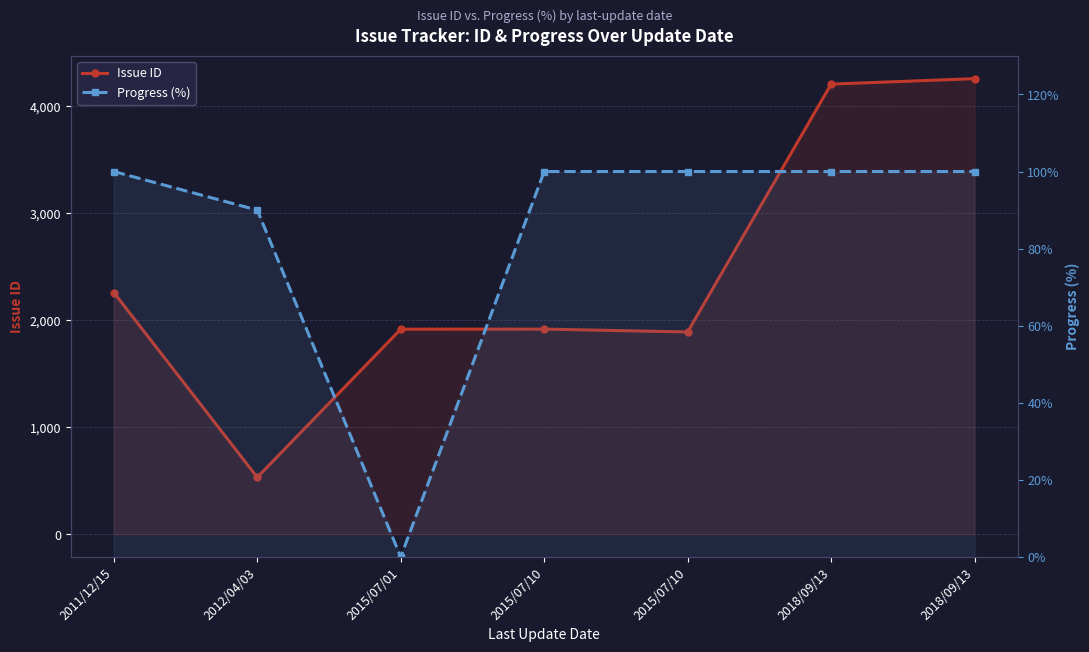

How many lines are shown in the chart?

2